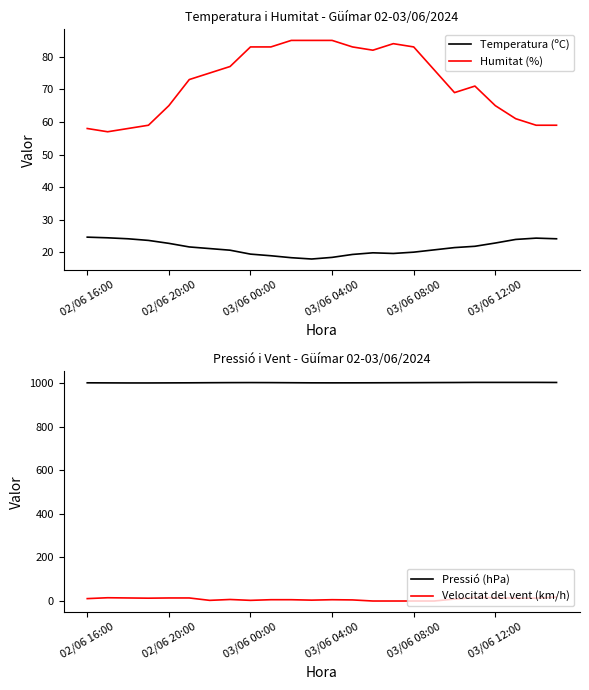

Which series has the widest spread of values?

Humitat (%)